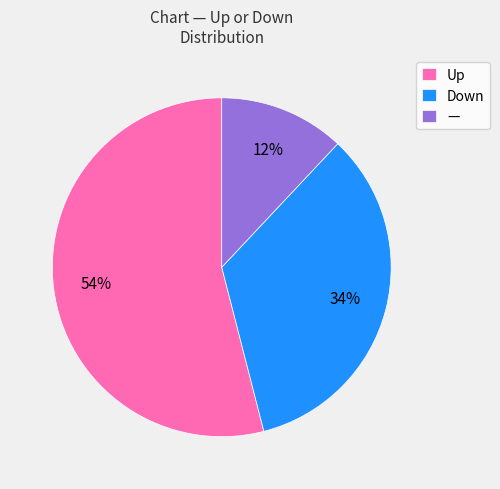

Which slice is the largest?

Up